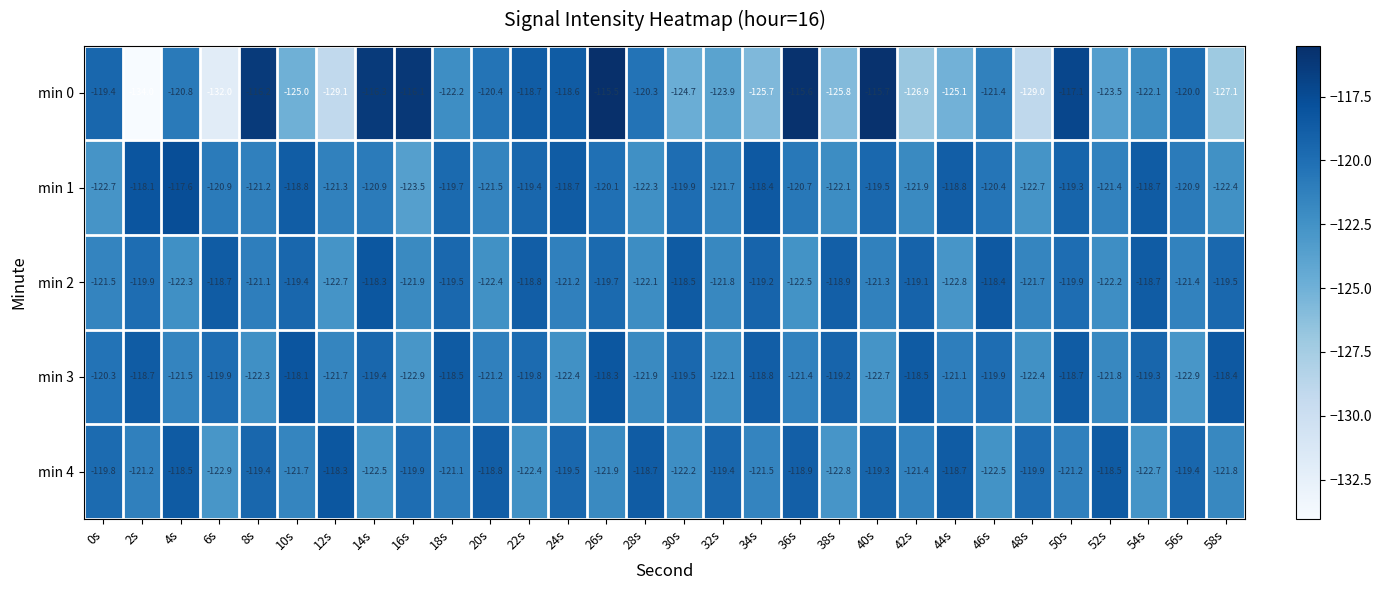

What is the difference between the maximum and minimum values in the min 2 series?

4.5